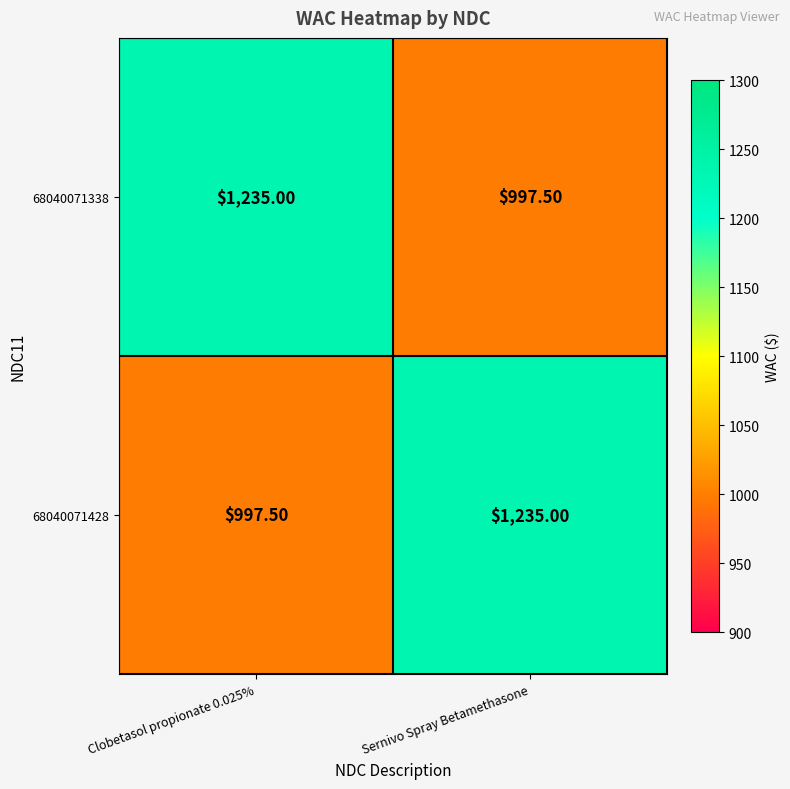

What is the spread (max minus min) of values at Sernivo Spray Betamethasone?

237.5